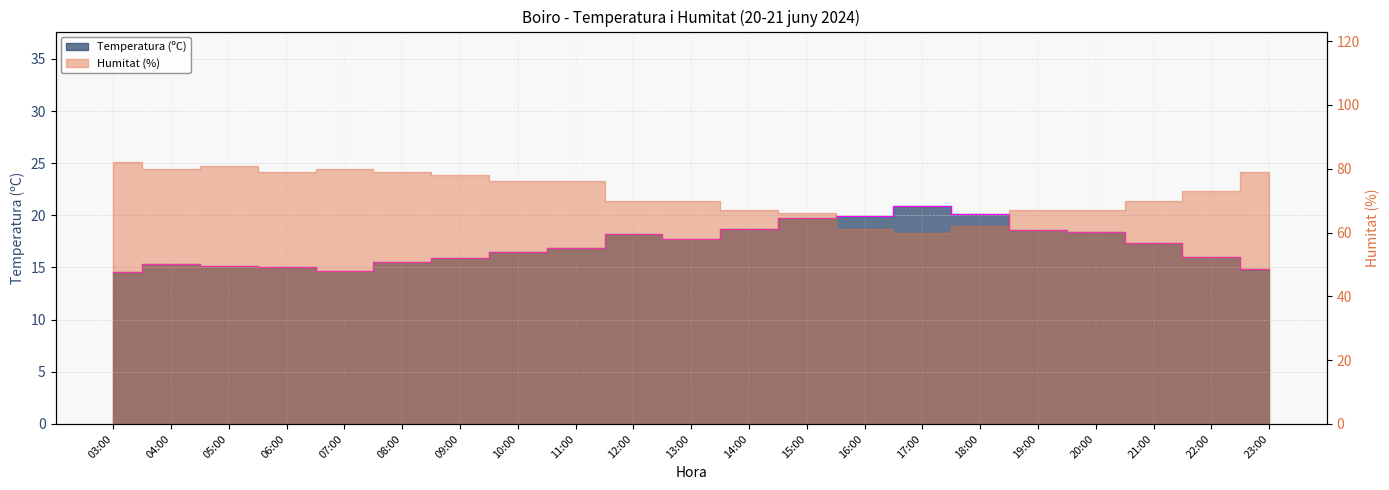

What is the label of the 19th point from the left?

21:00